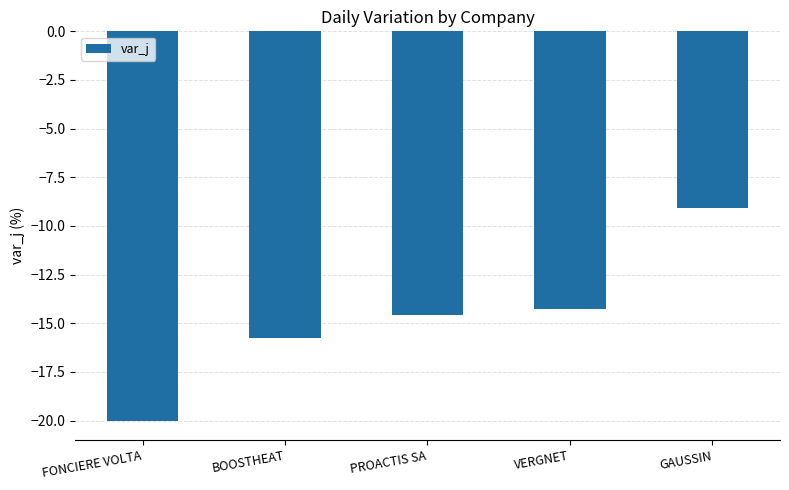

What is the greatest value displayed?

-9.1